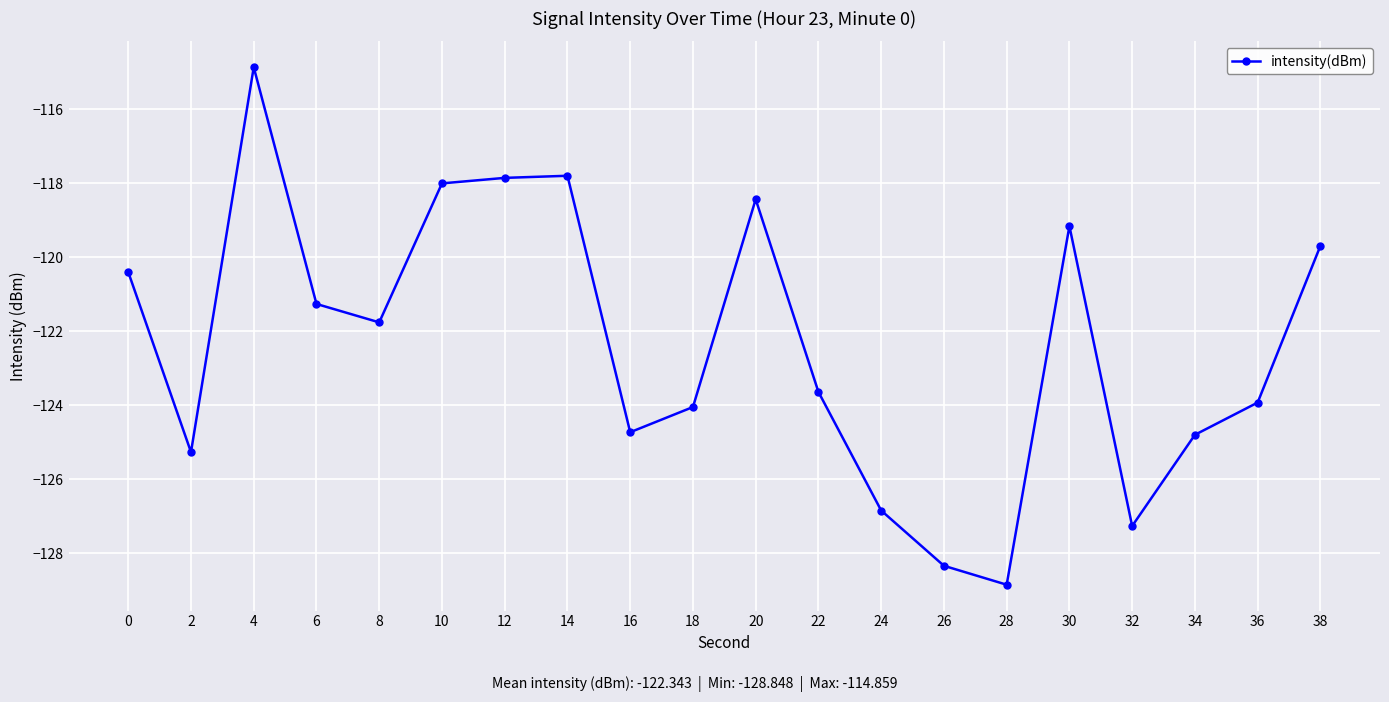

True or false: there are more than 1 points higher than both neighbors.

True